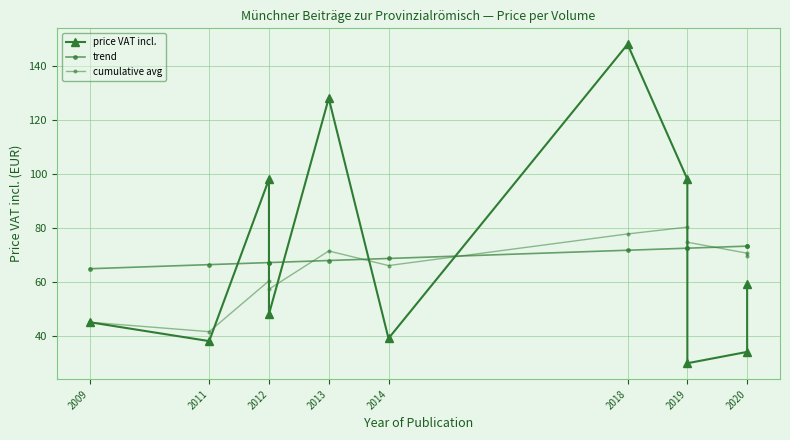

What is the sum of all cumulative avg values?

714.2